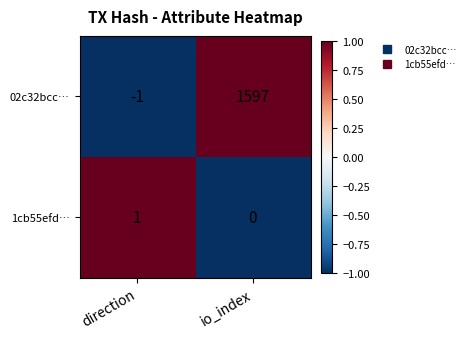

Reading left to right, extract all data points from this chart.

02c32bcc…: -1	1597
1cb55efd…: 1	0